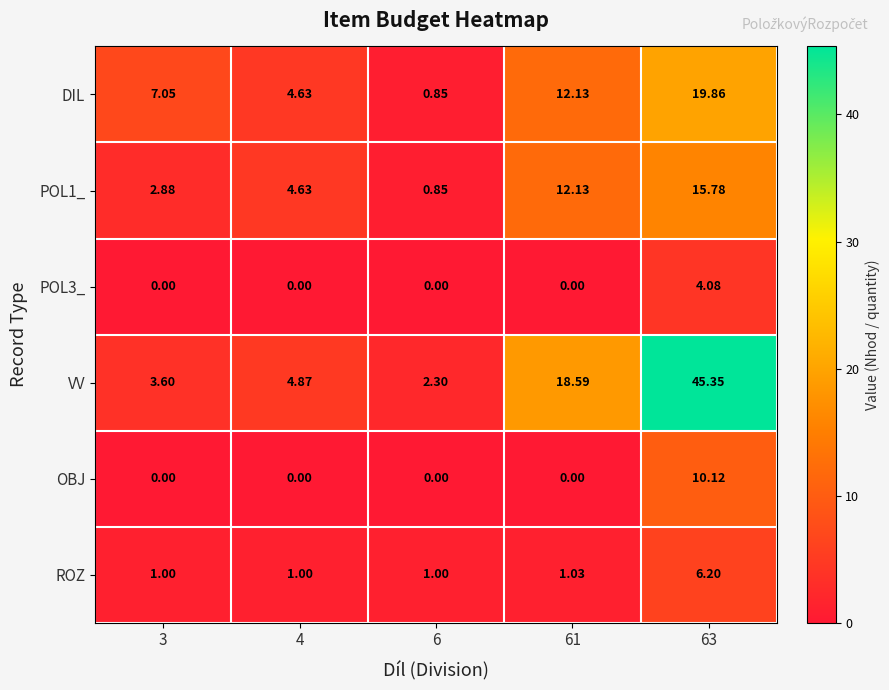

Between 3 and 63, which series saw the biggest shift?

VV